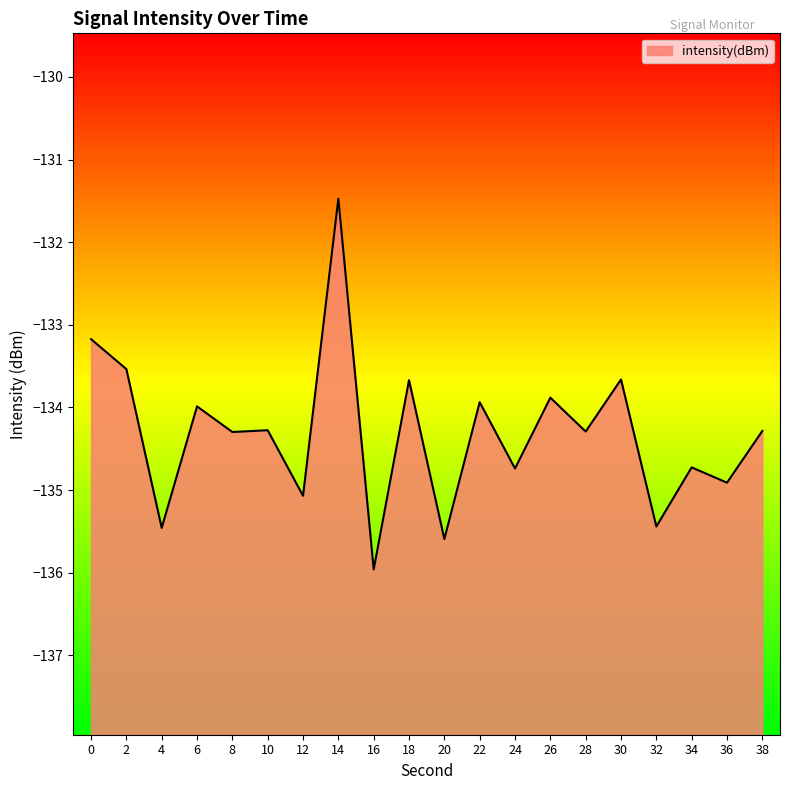

Between 10 and 16, which is larger?

10